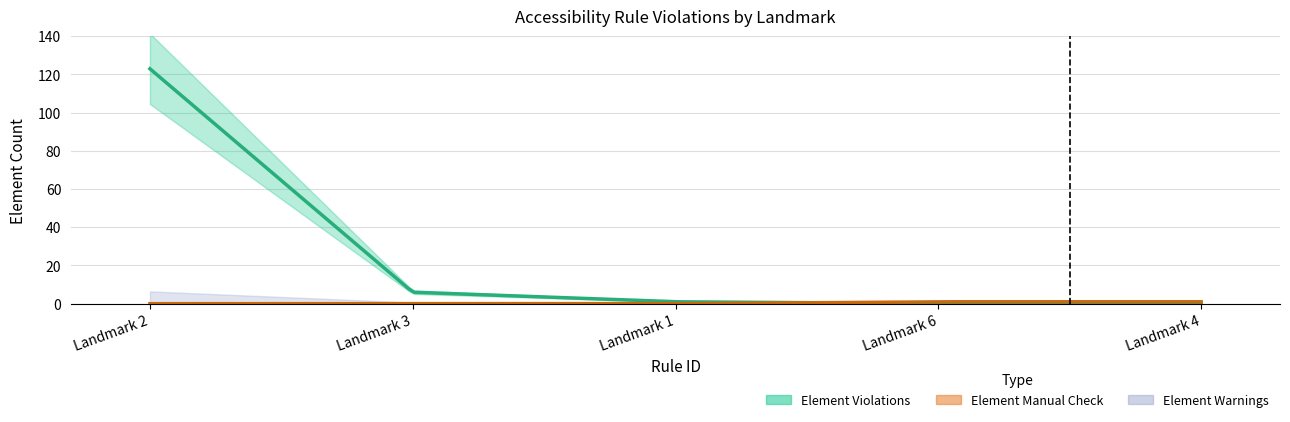

What is the label of the 3rd point from the left?

Landmark 1